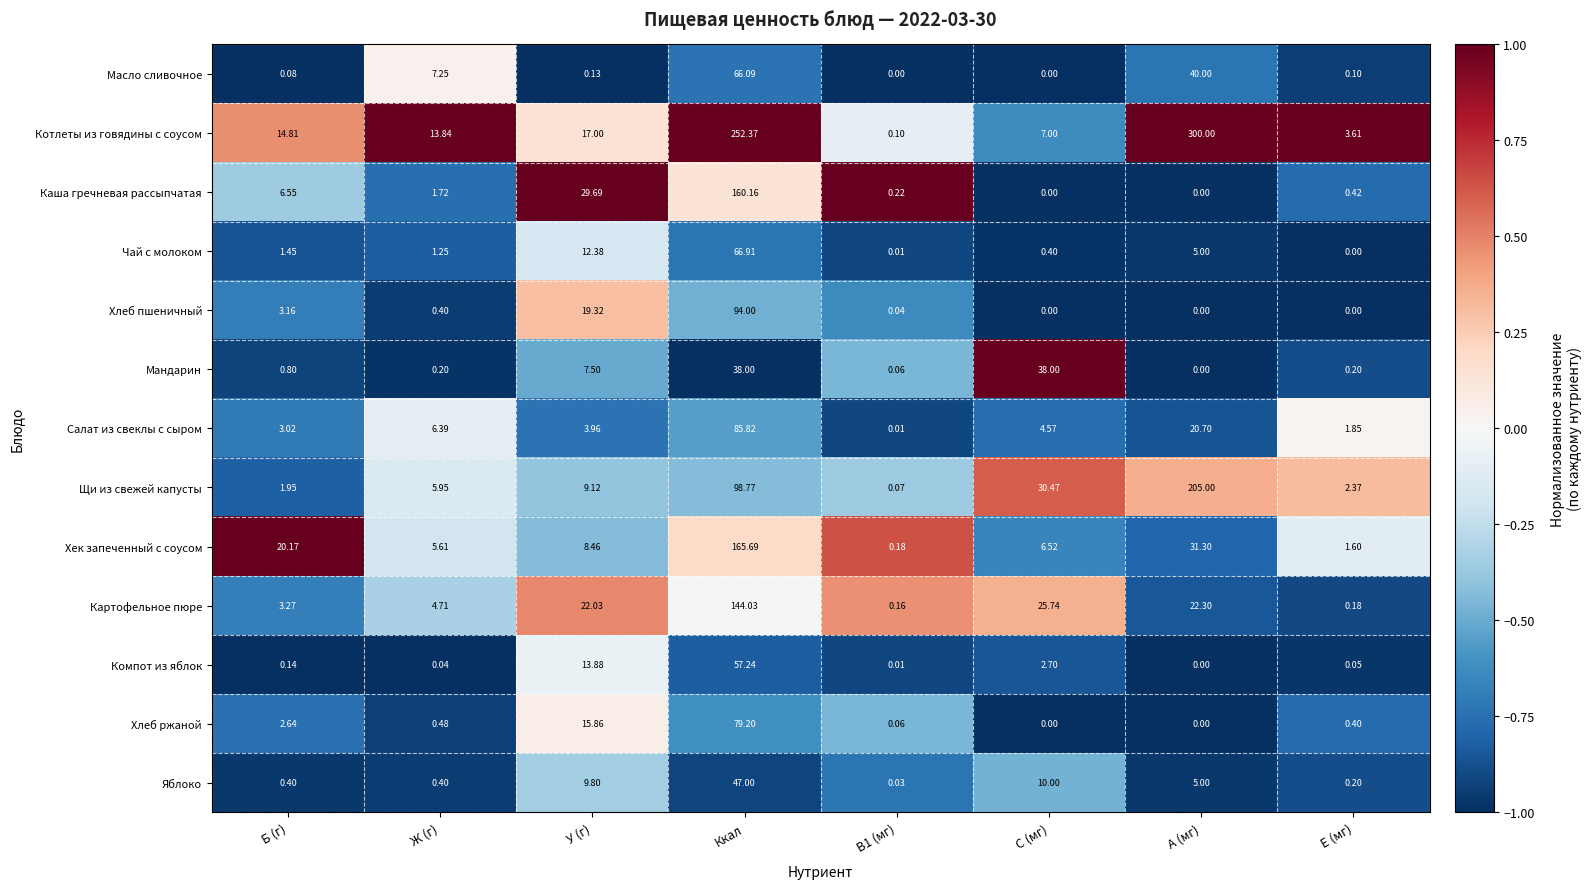

List the series in order of their peak value, highest first.

Котлеты из говядины с соусом, Щи из свежей капусты, Хек запеченный с соусом, Каша гречневая рассыпчатая, Картофельное пюре, Хлеб пшеничный, Салат из свеклы с сыром, Хлеб ржаной, Чай с молоком, Масло сливочное, Компот из яблок, Яблоко, Мандарин